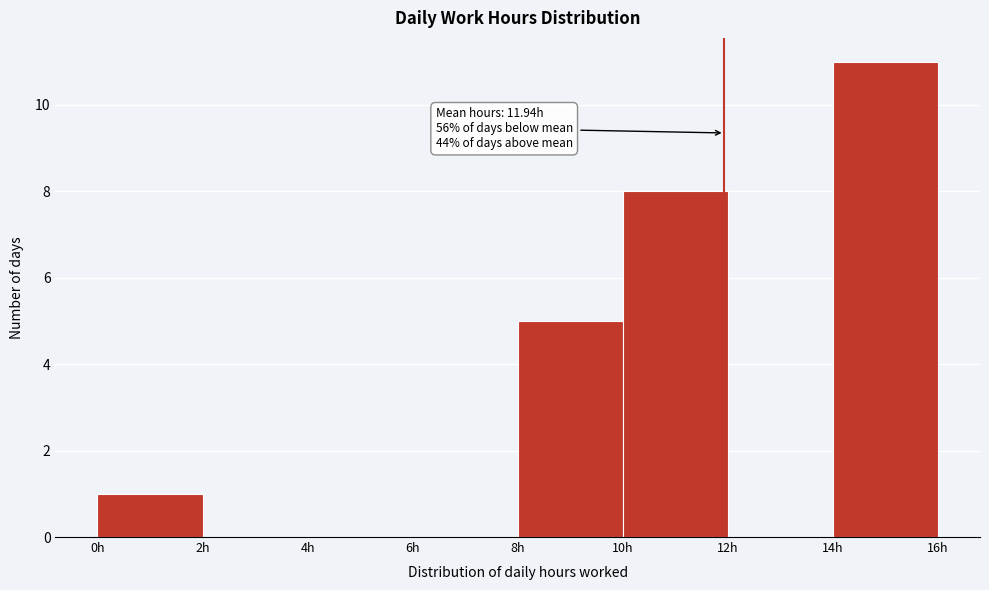

Which range on the x-axis has the tallest bar?

14 to 16